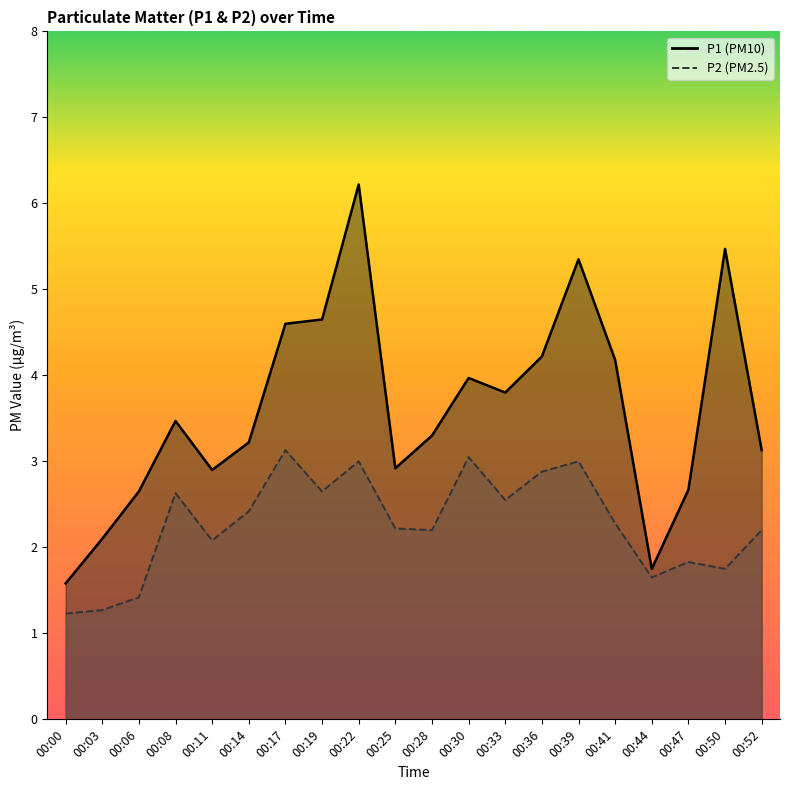

List the labels in order of P1 value, largest first.

00:22, 00:50, 00:39, 00:19, 00:17, 00:36, 00:41, 00:30, 00:33, 00:08, 00:28, 00:14, 00:52, 00:25, 00:11, 00:47, 00:06, 00:03, 00:44, 00:00